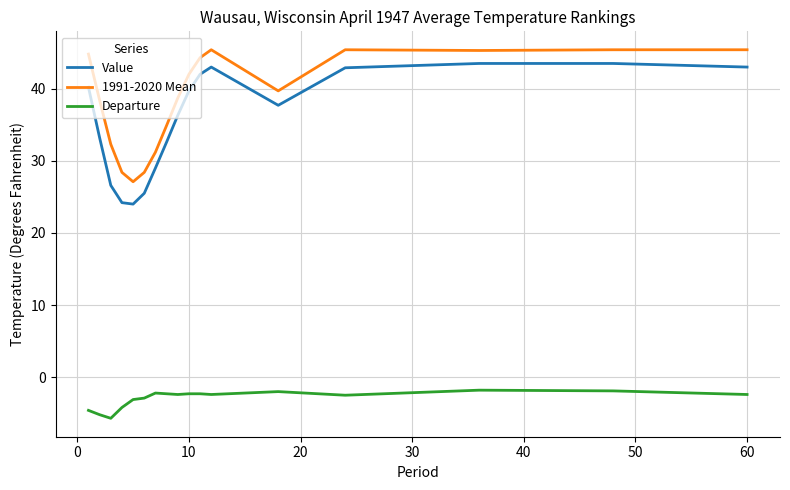

What is the difference between the second highest and minimum values in the 1991-2020 Mean series?

18.3